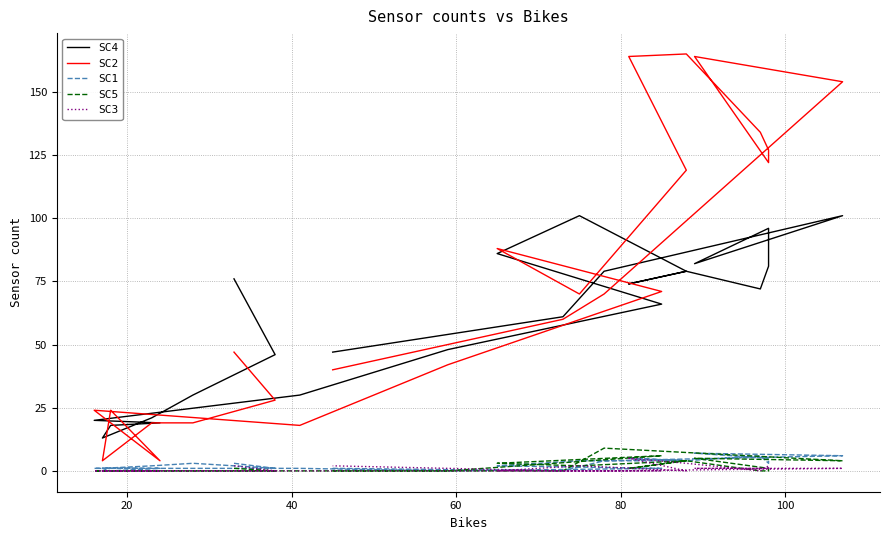

What is the greatest value displayed?

165